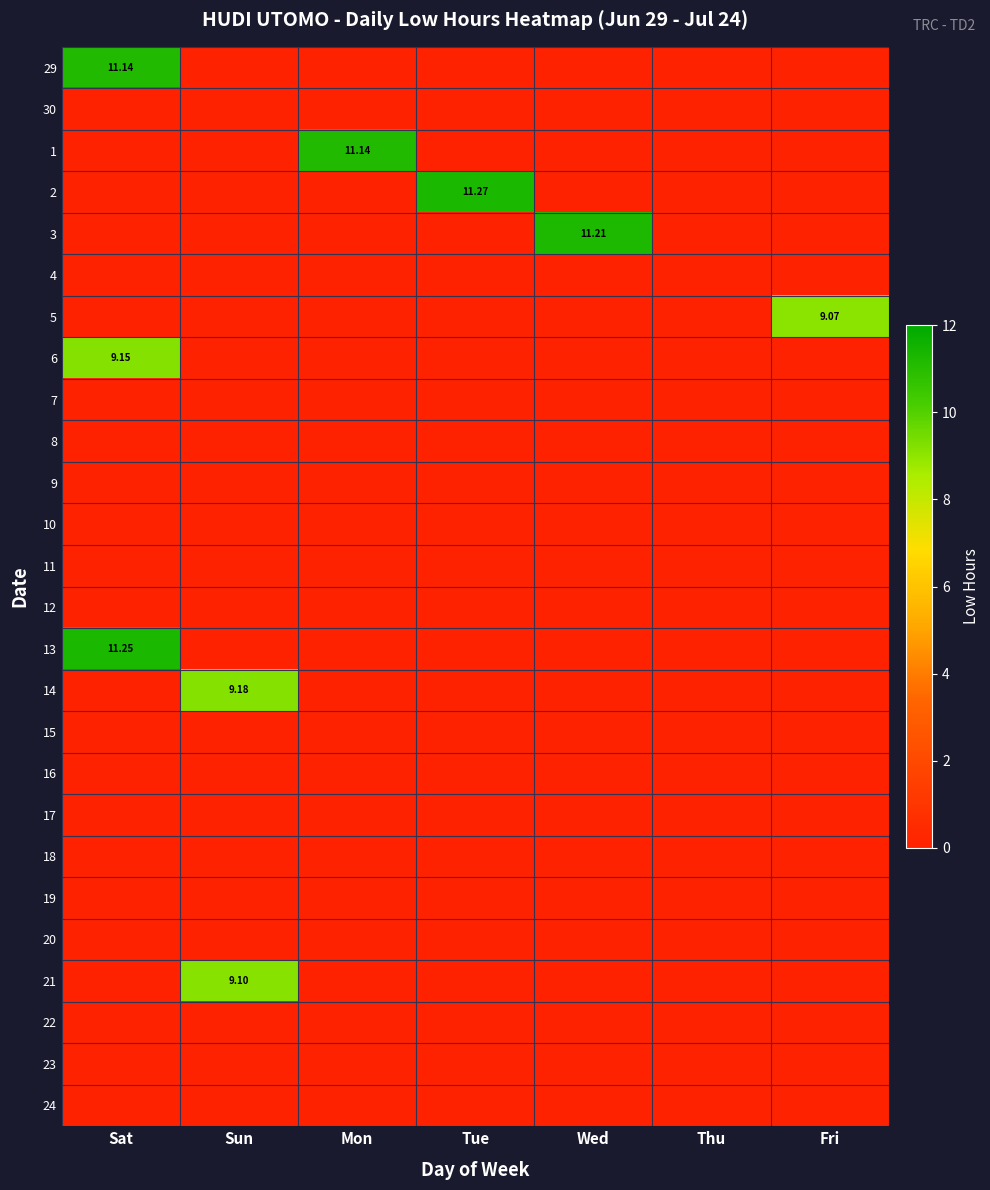

What is the sum of the 29 values at Sat and Thu?

11.1